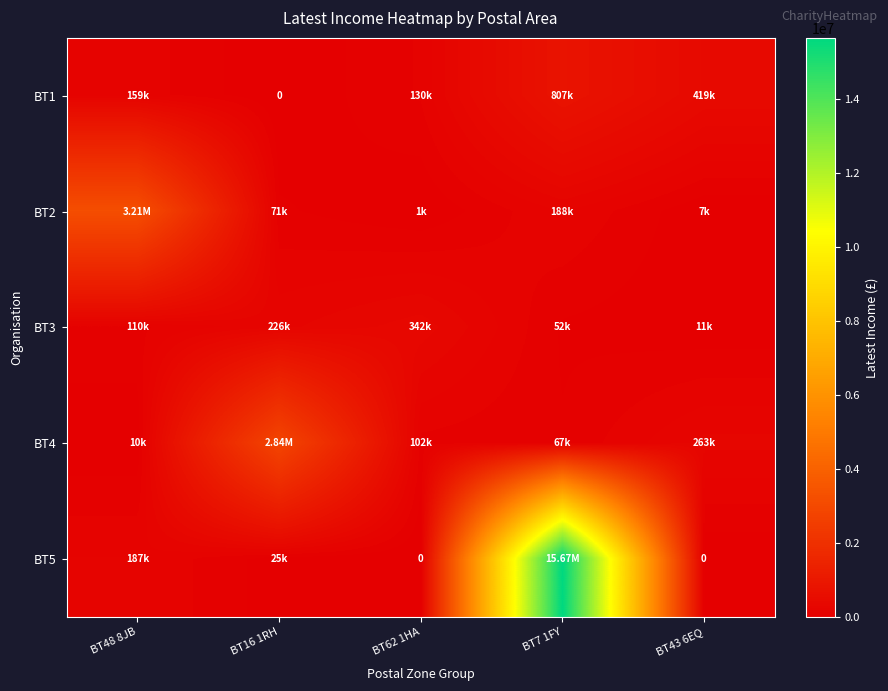

Where does the BT5 series first go above 24621?

BT48 8JB